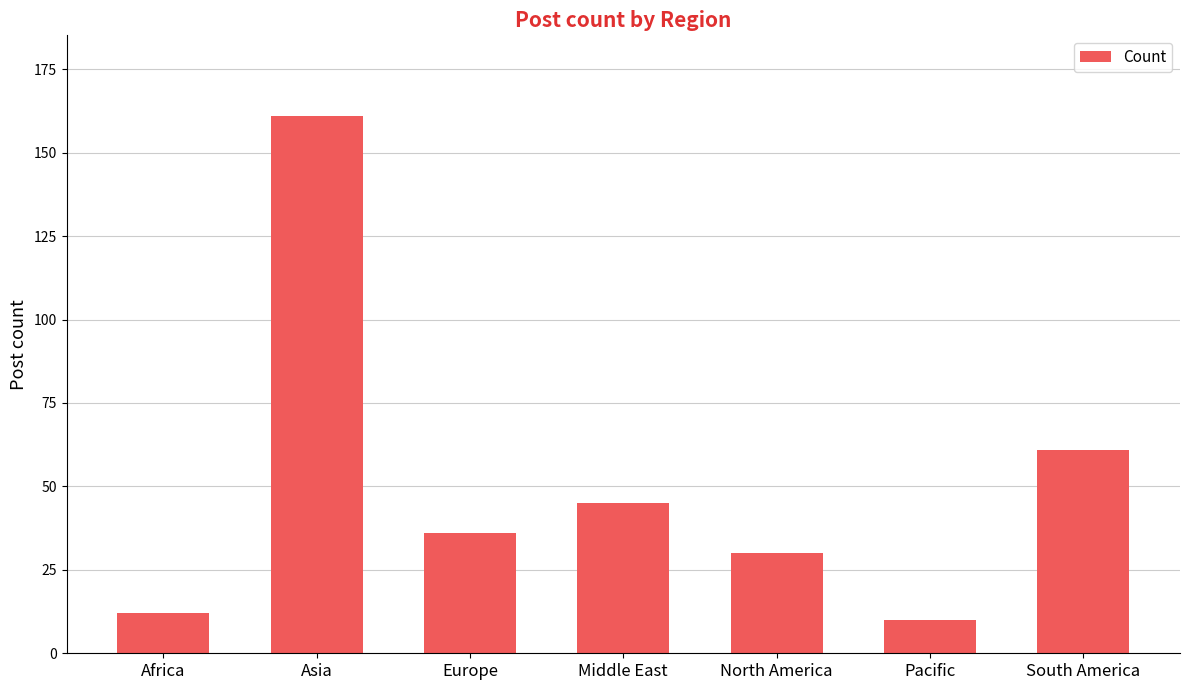

Rank the categories by value from lowest to highest.

Pacific, Africa, North America, Europe, Middle East, South America, Asia